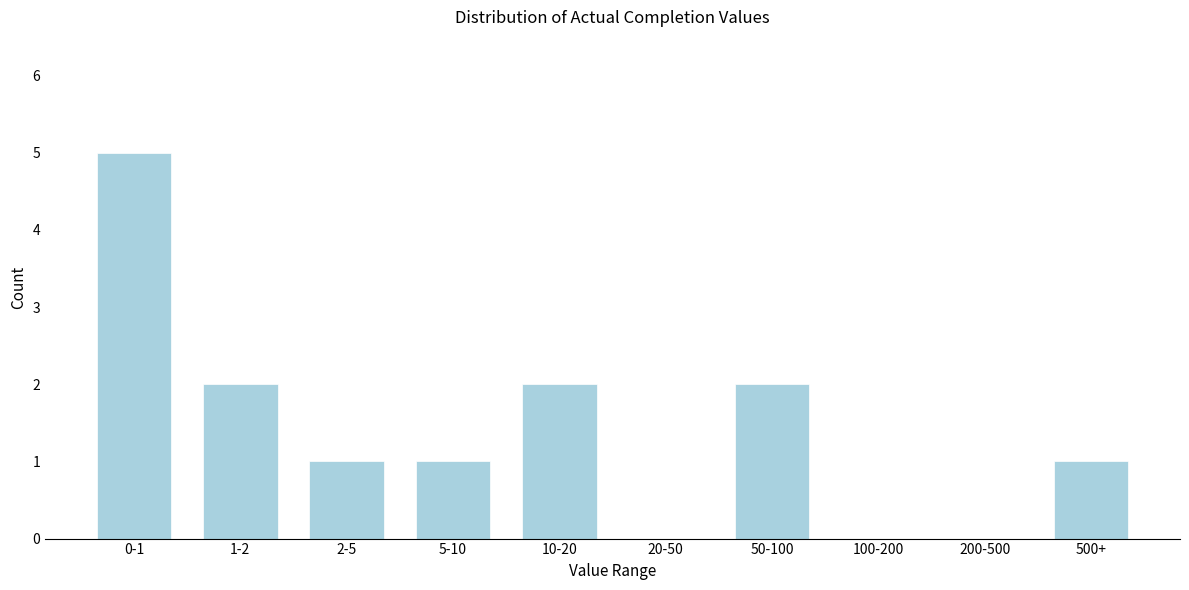

Reading left to right, extract all data points from this chart.

0-1=5	1-2=2	2-5=1	5-10=1	10-20=2	20-50=0	50-100=2	100-200=0	200-500=0	500+=1